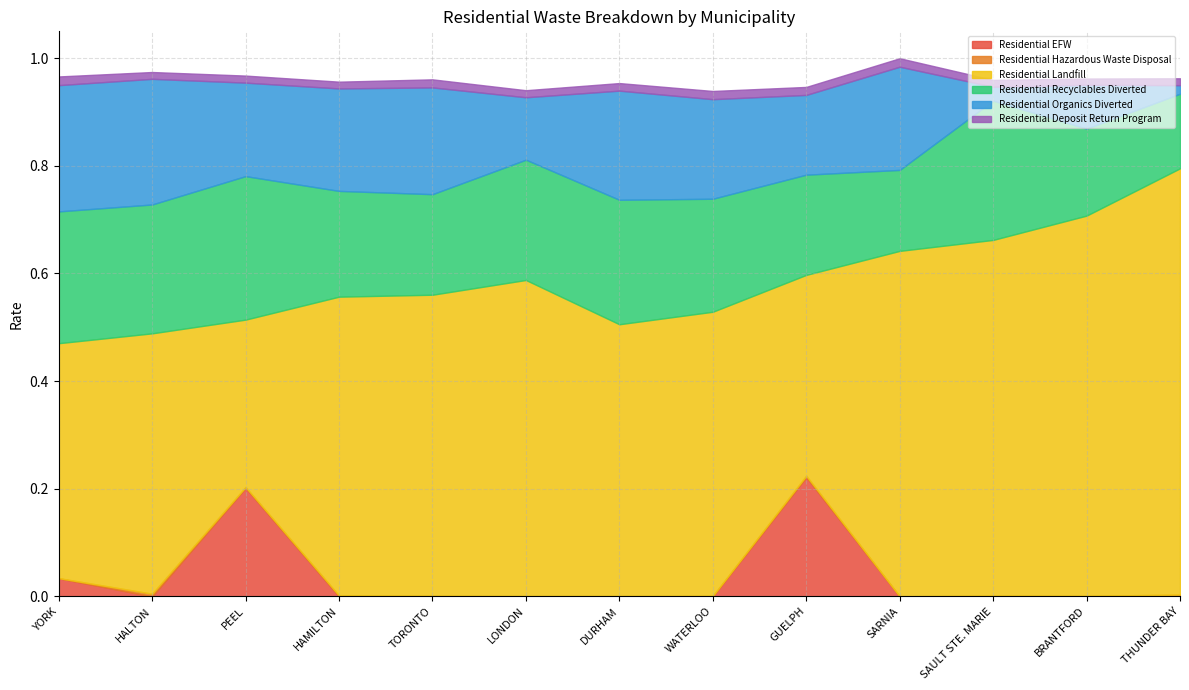

What is the label of the 8th point from the right?

LONDON